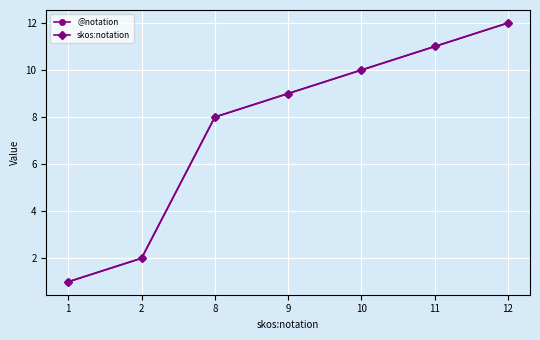

What is the difference between the maximum and minimum values in the skos:notation series?

11